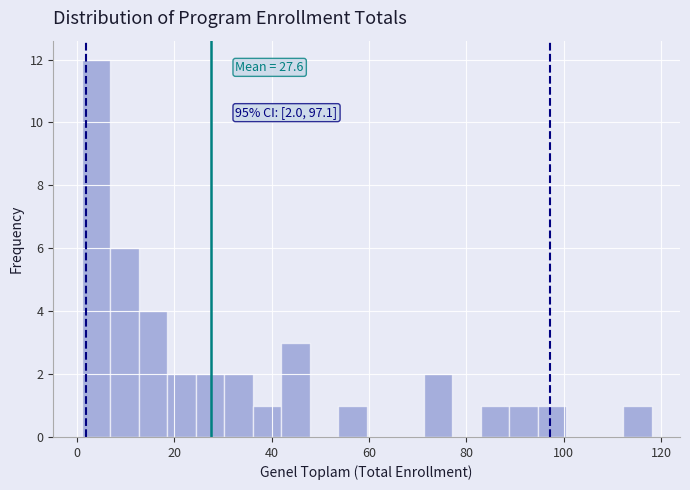

Read against the x-axis, roughly where is the centre of the tallest bar?

4